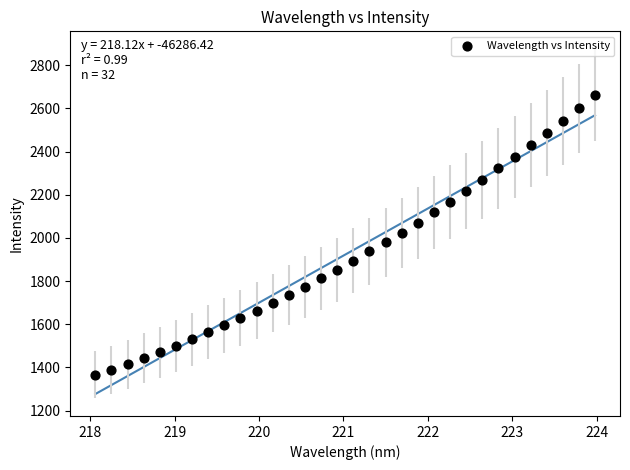

What is the range of Y values (max minus min)?

1297.1